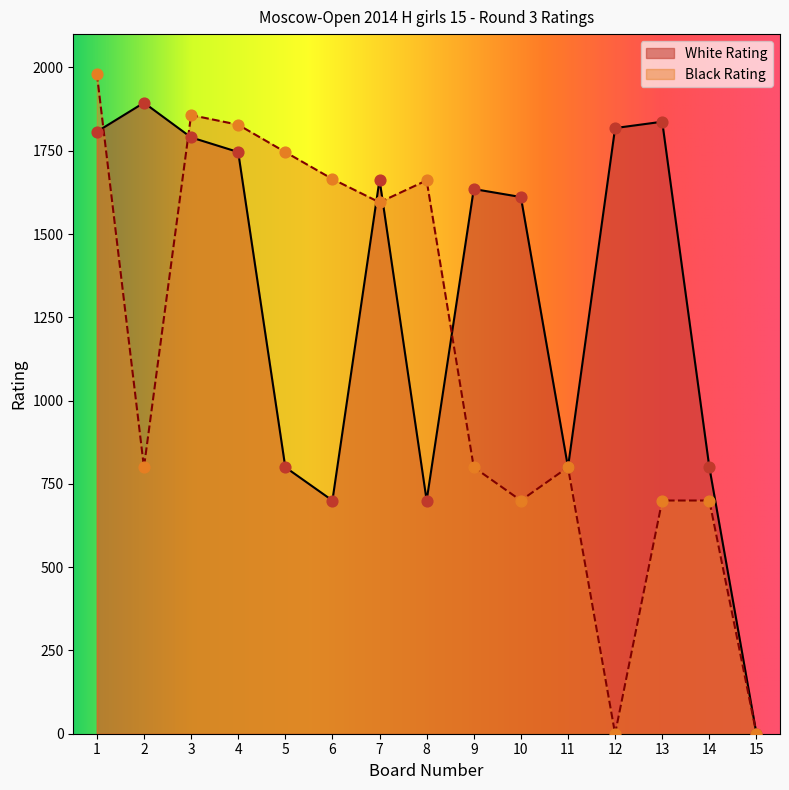

Which series reaches the maximum Y coordinate?

Black Rating